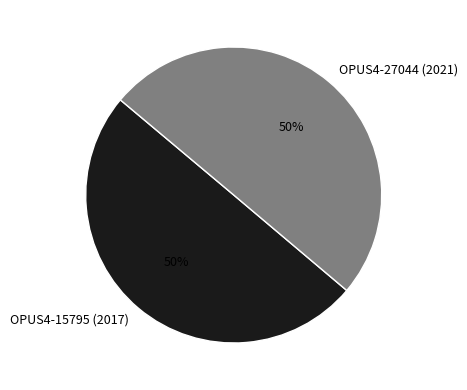

Is it true that OPUS4-27044 (2021) is 50% of the pie?

True